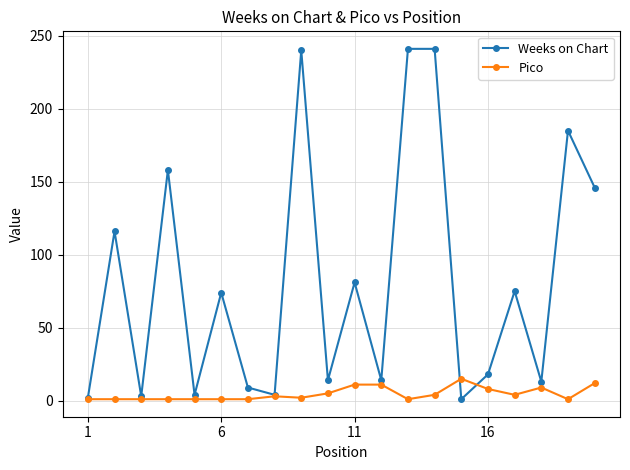

Which series has the largest total across all categories?

Weeks on Chart